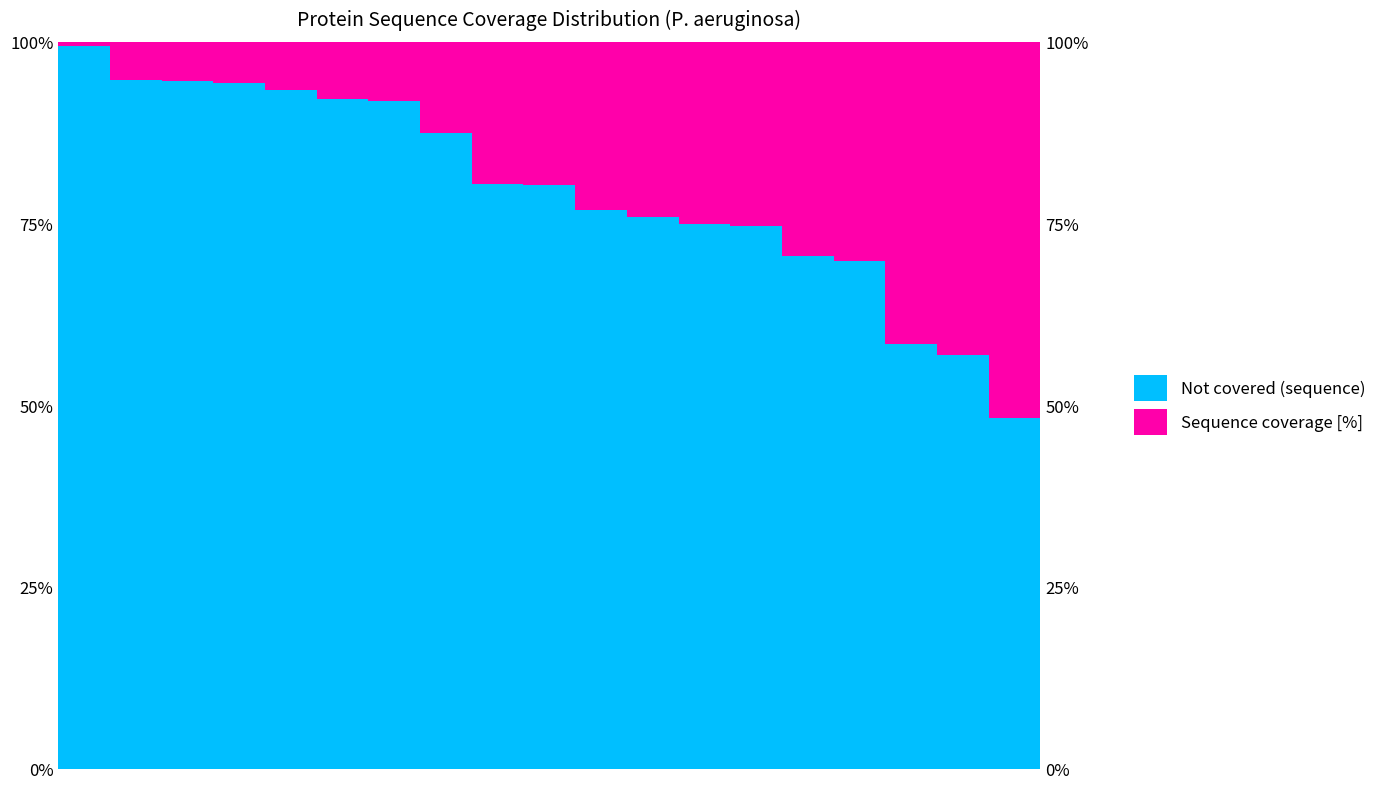

How many data points in Sequence coverage [%] are less than 19?

8